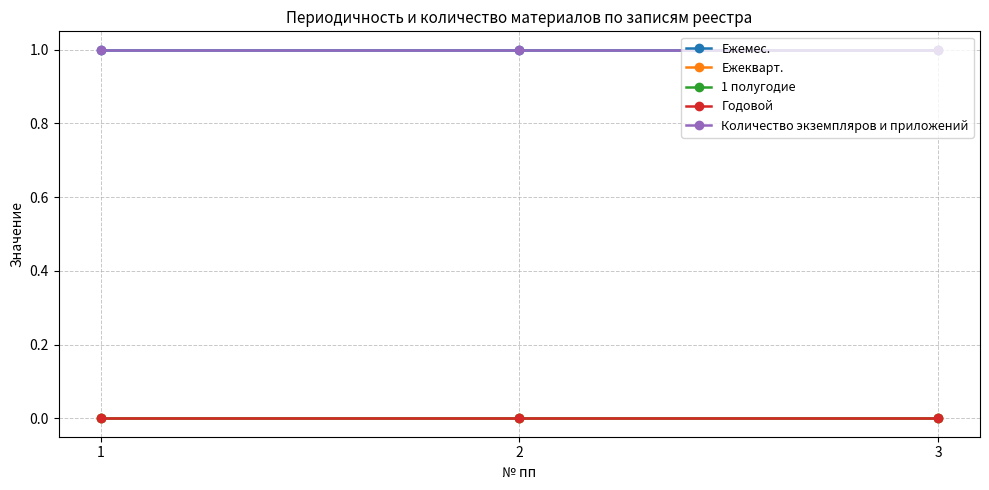

At which category is the sum across all series the highest?

1